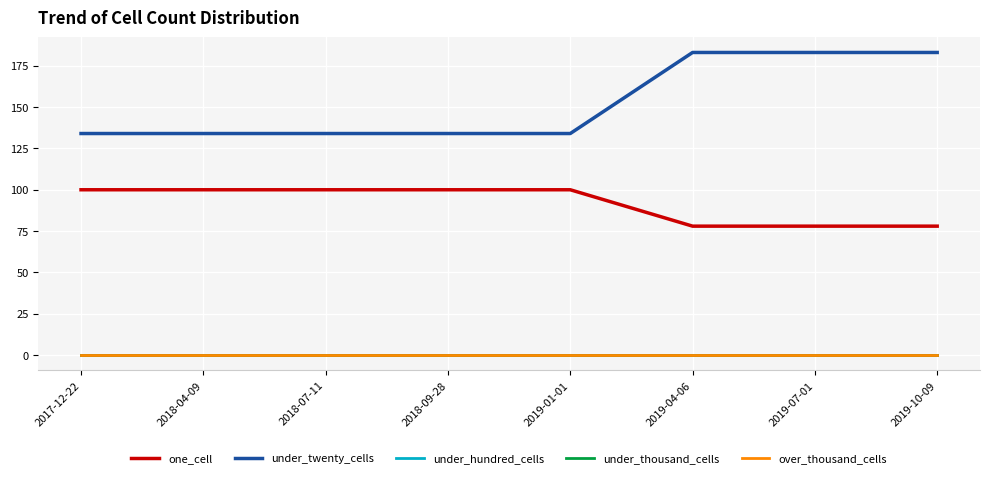

What is the total value across all series at 2019-07-01?

261